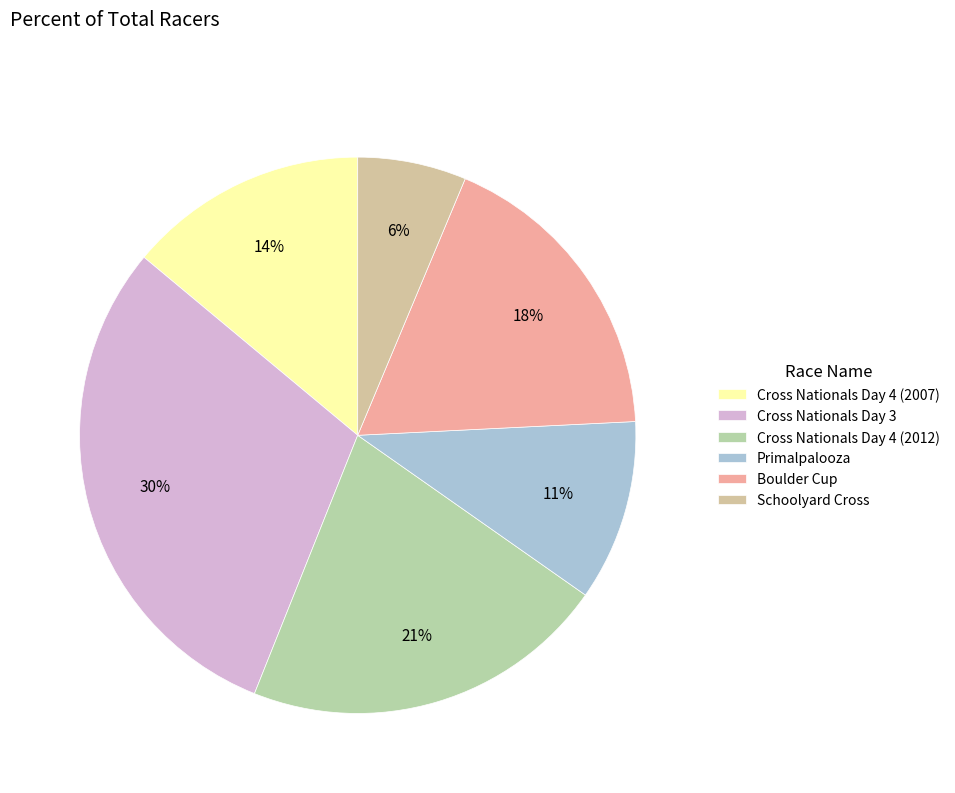

How many segments does this pie chart have?

6